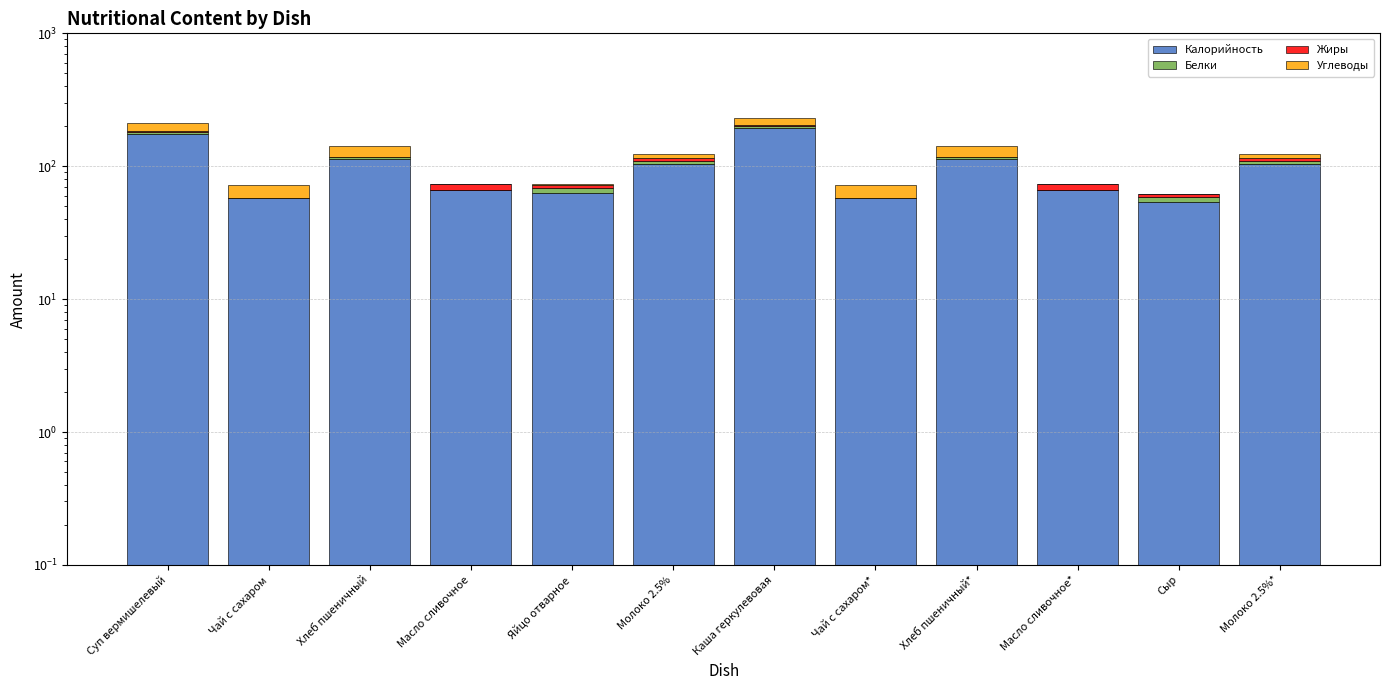

True or false: Жиры has a value of 7.2 at Масло сливочное*.

True